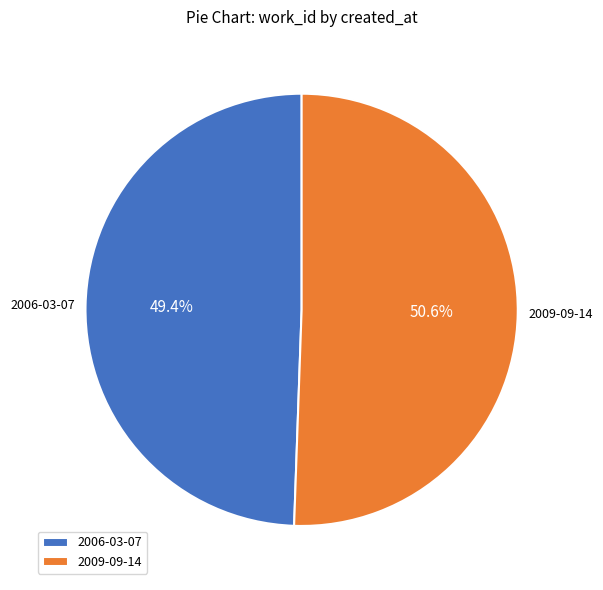

Which slice represents more than half of the pie?

2009-09-14